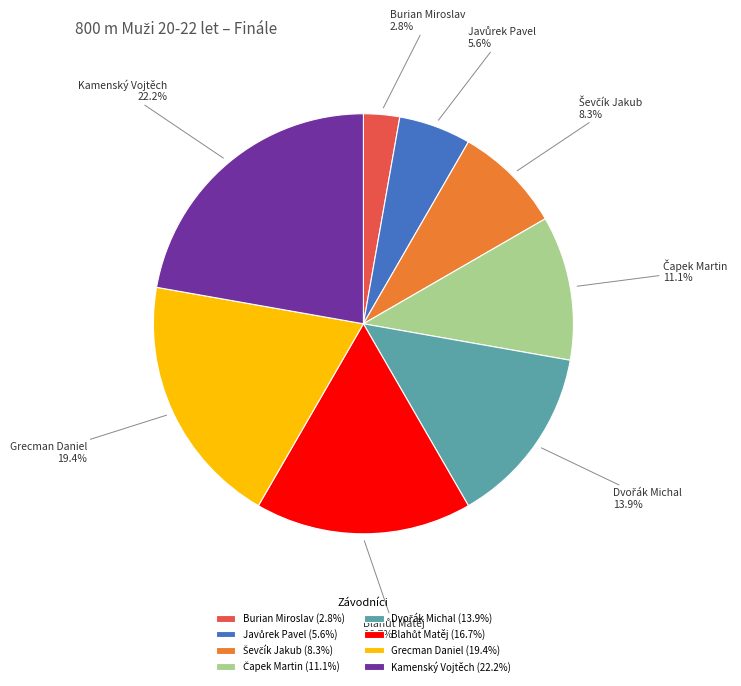

Combined, do Burian Miroslav and Kamenský Vojtěch account for over 50%?

No